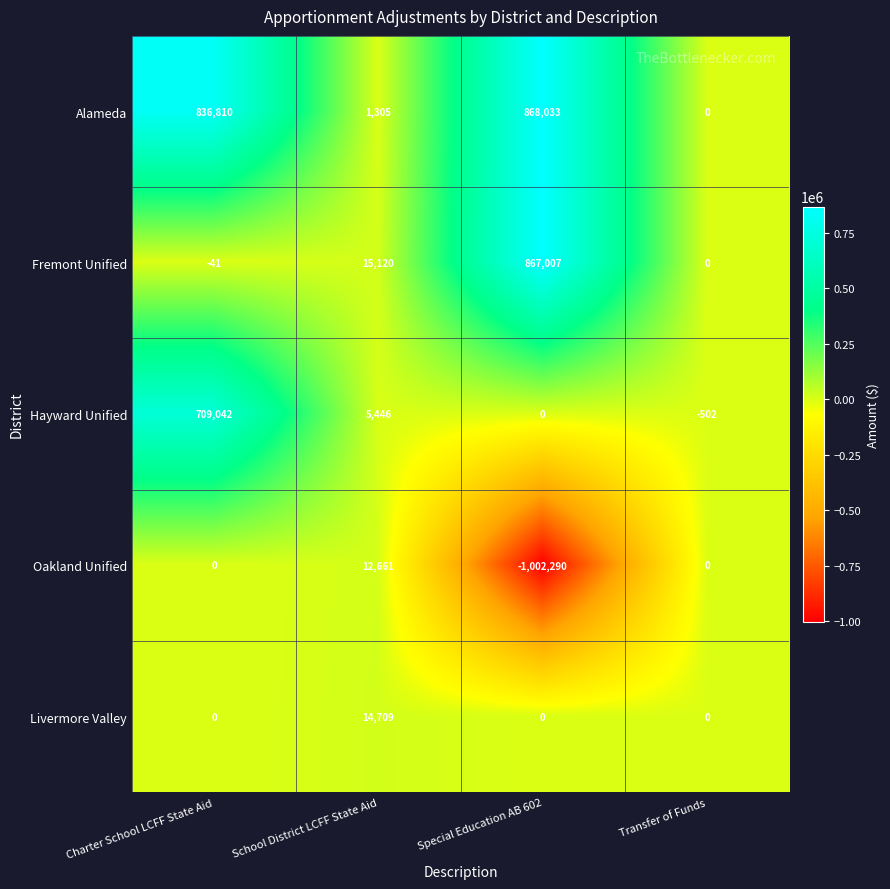

At which label does Hayward Unified first exceed 5446?

Charter School LCFF State Aid